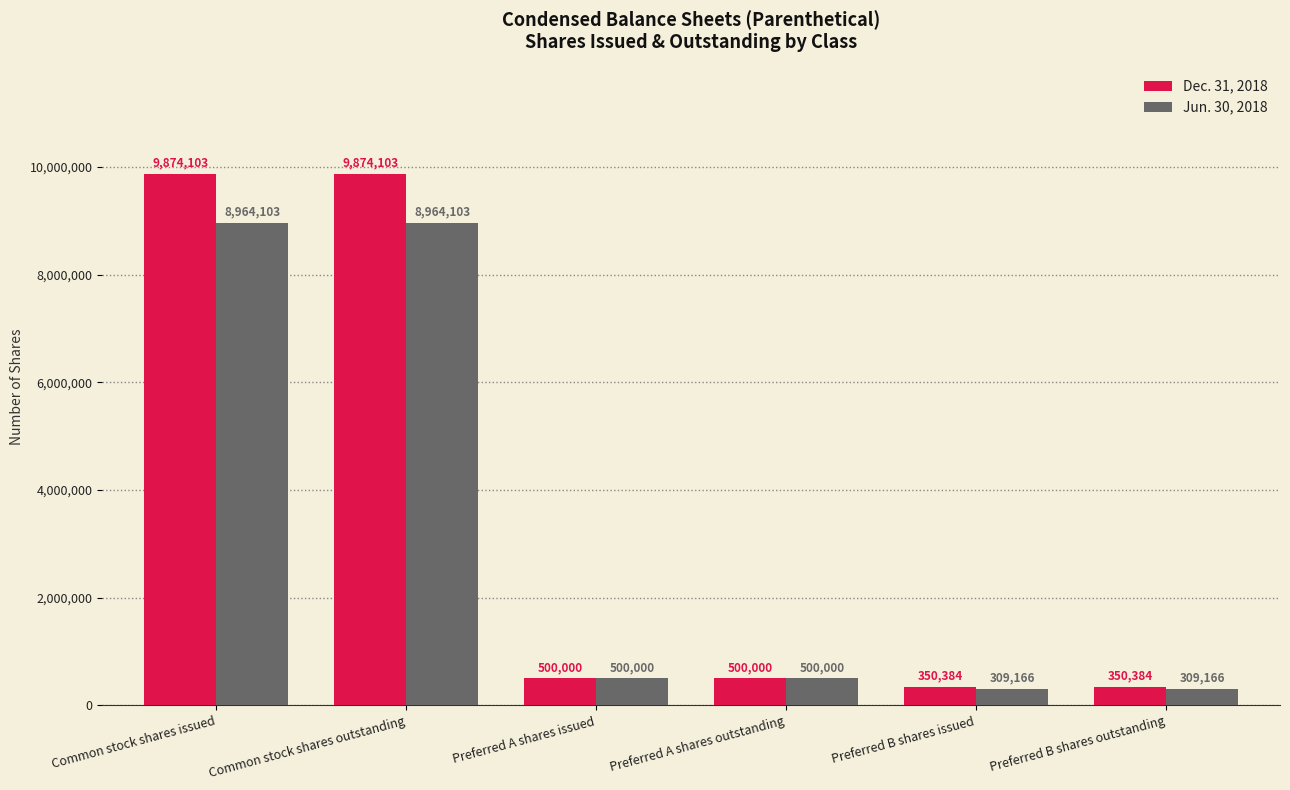

What is the difference between the Dec. 31, 2018 values at Common stock shares outstanding and Preferred B shares issued?

9523719